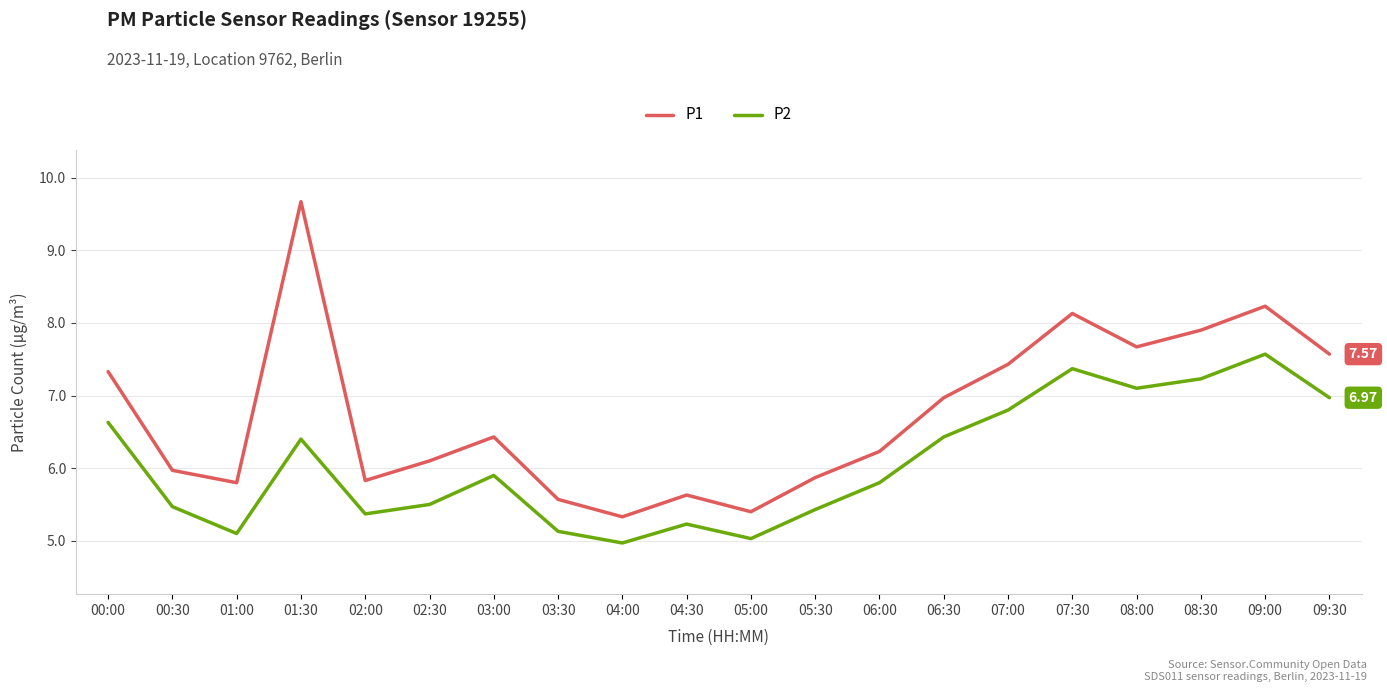

In P1, how many points are higher than both neighbors (excluding endpoints)?

5